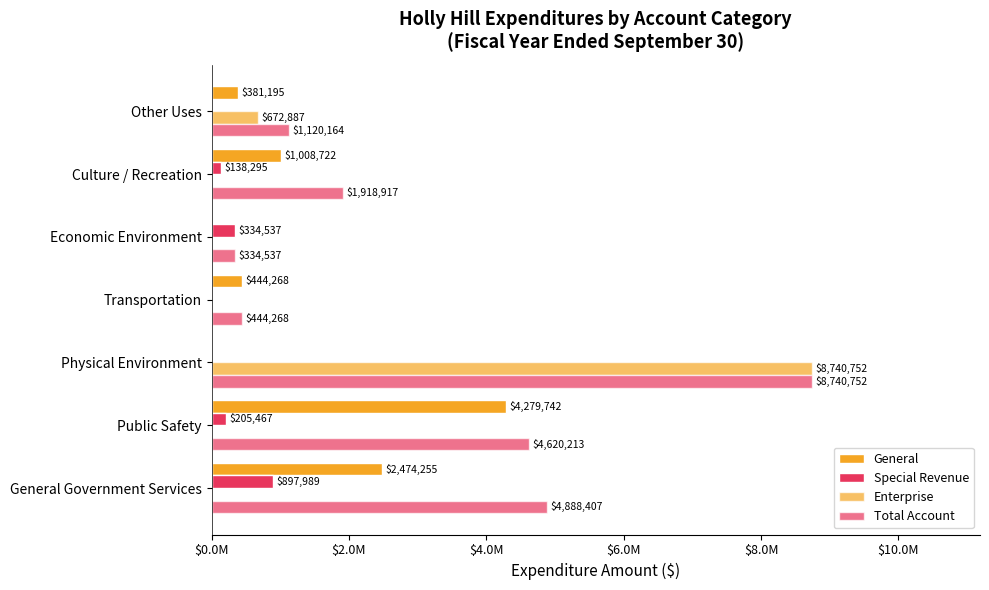

What is the value of the Total Account bar at the 1st from the left?

4888407